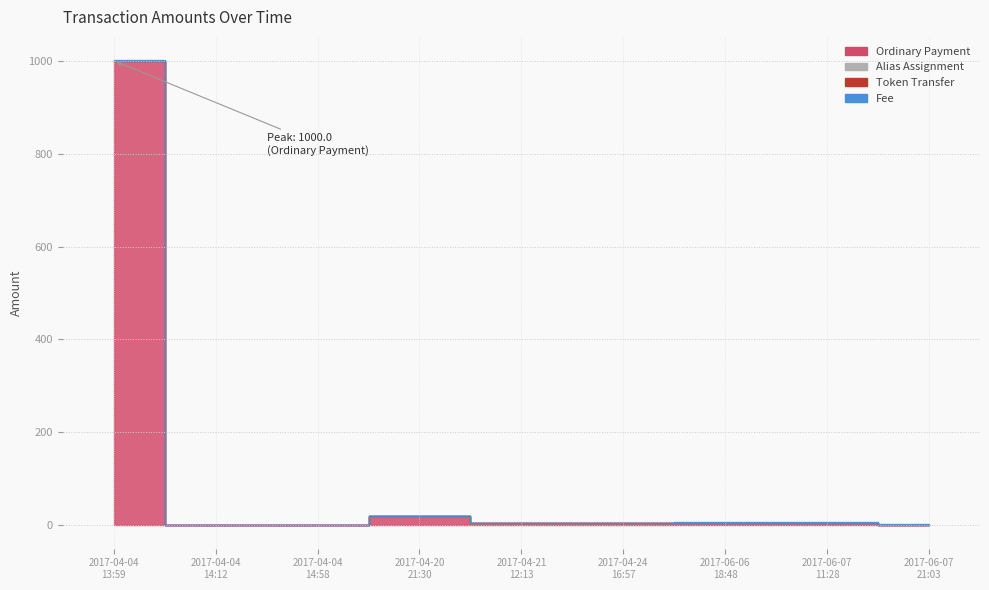

The Fee series shows 1.0 at 2017-04-04
14:12. True or false?

True